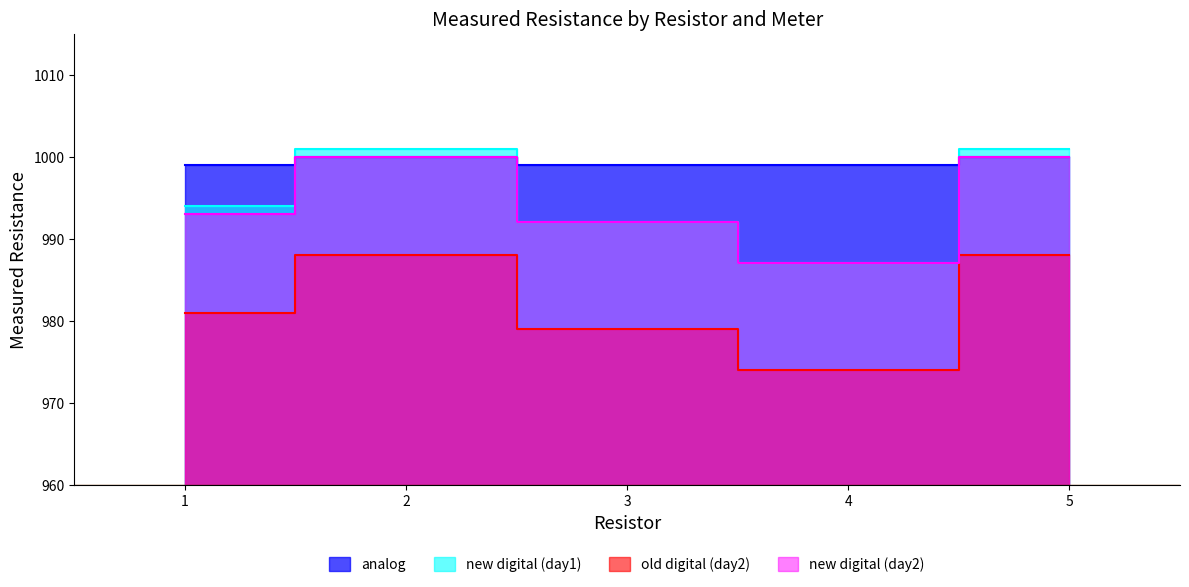

How many interior local peaks does the new digital (day2) series have?

1